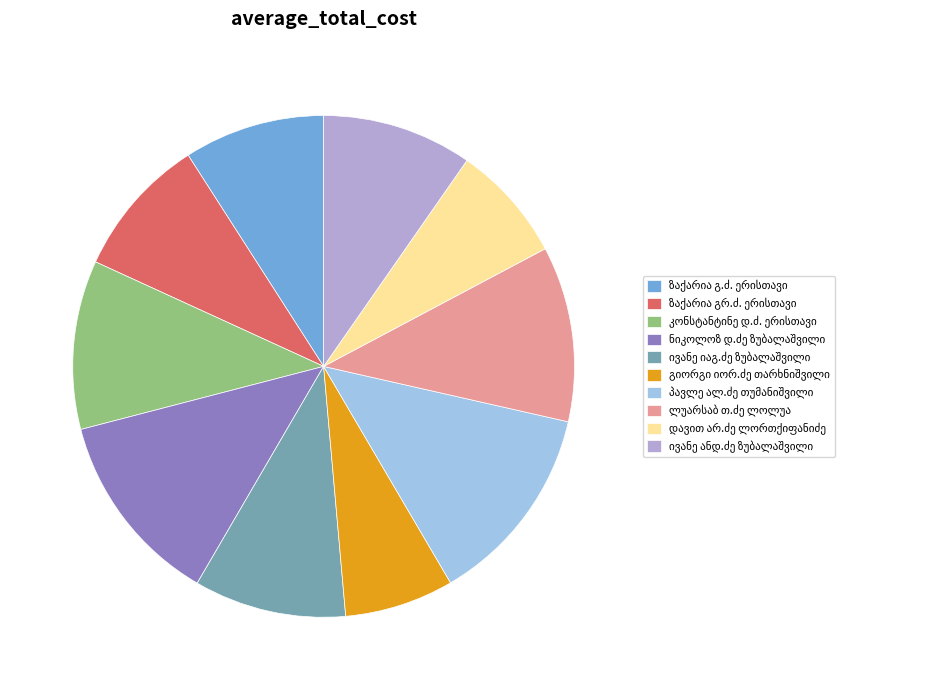

Is there any slice that represents more than half of the pie?

No